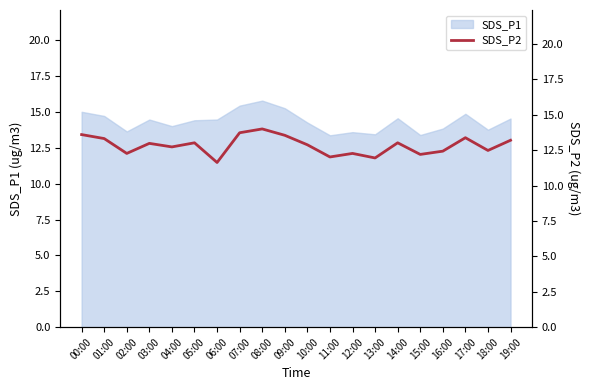

What is the maximum value for SDS_P1?

15.8